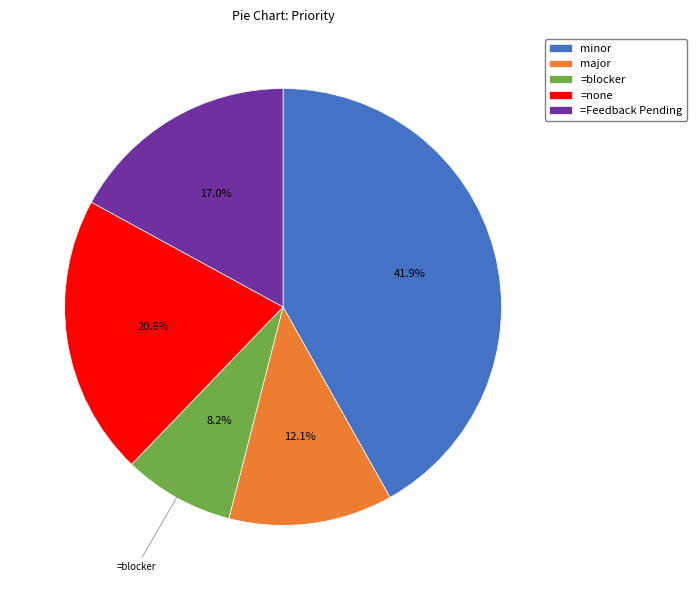

What is the smallest slice in the pie chart?

=blocker